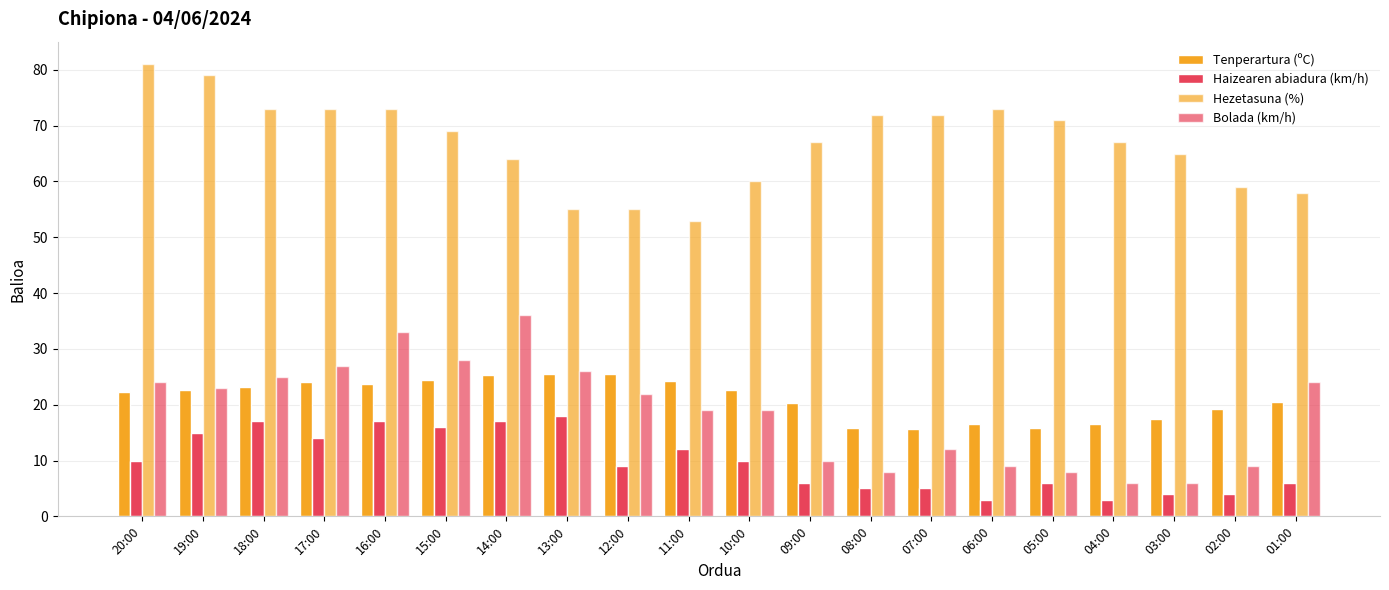

Which series changed the most between 18:00 and 10:00?

Hezetasuna (%)